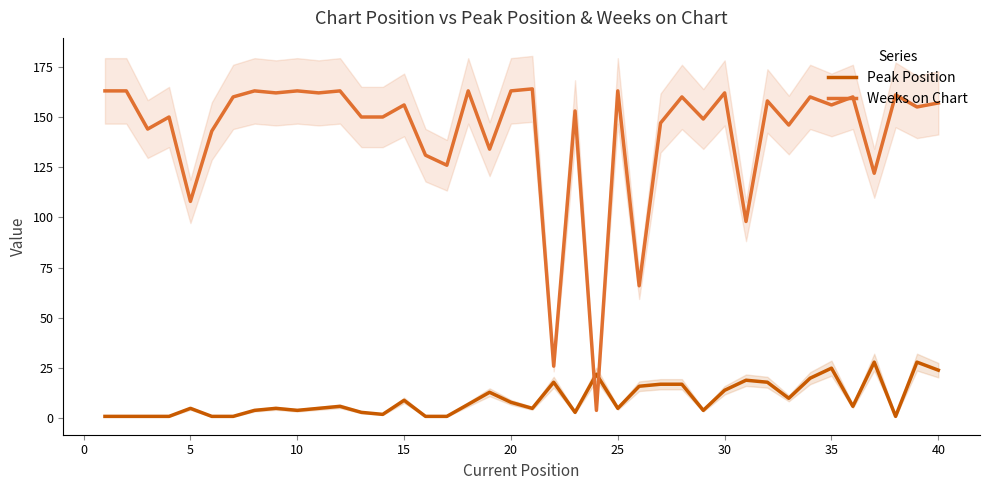

The value of Peak Position at 35 is 5. True or false?

False